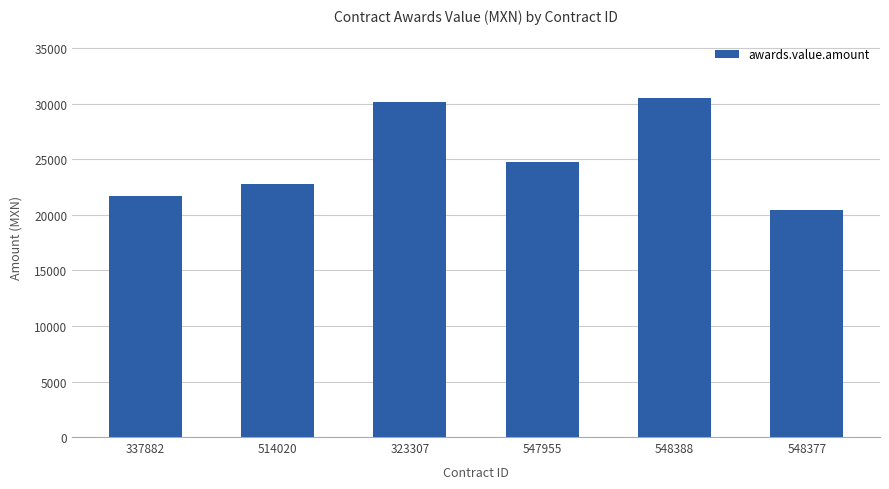

Count the number of data series in this chart.

1